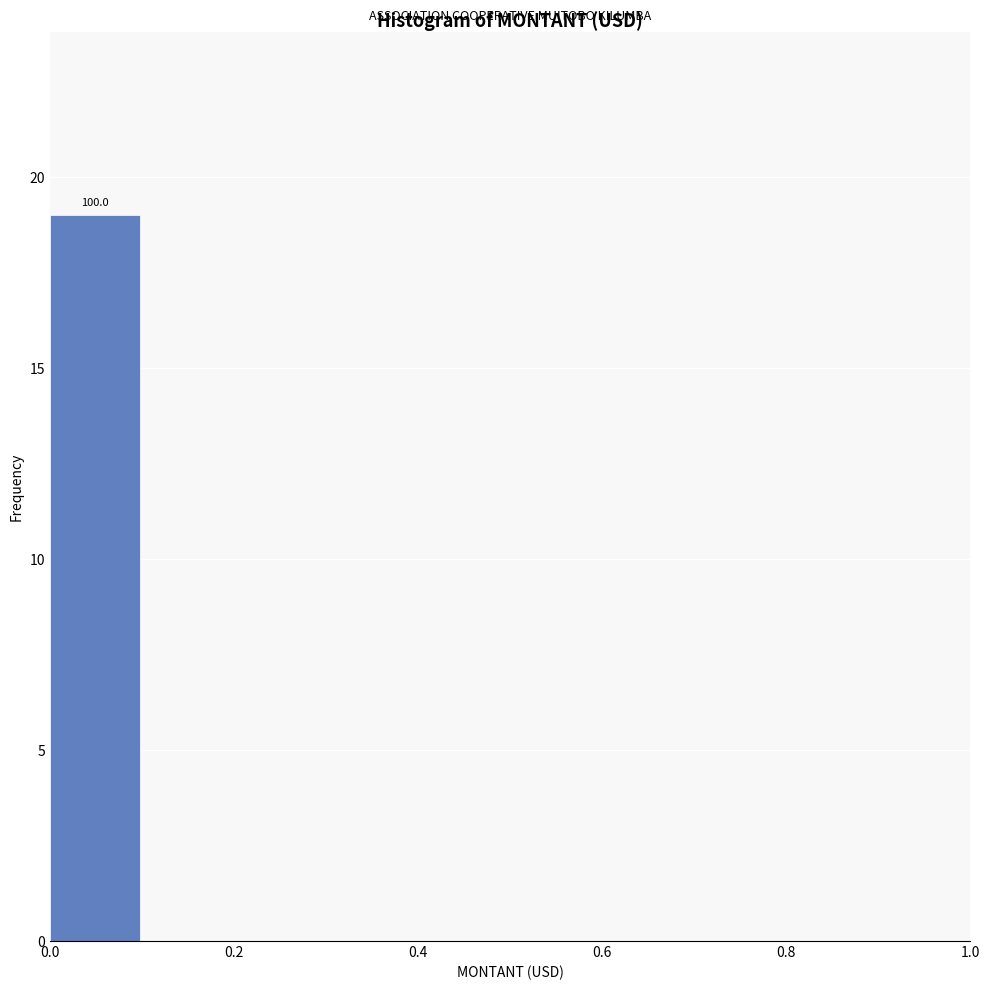

Over which range of the x-axis is the bar tallest?

0.0 to 0.1